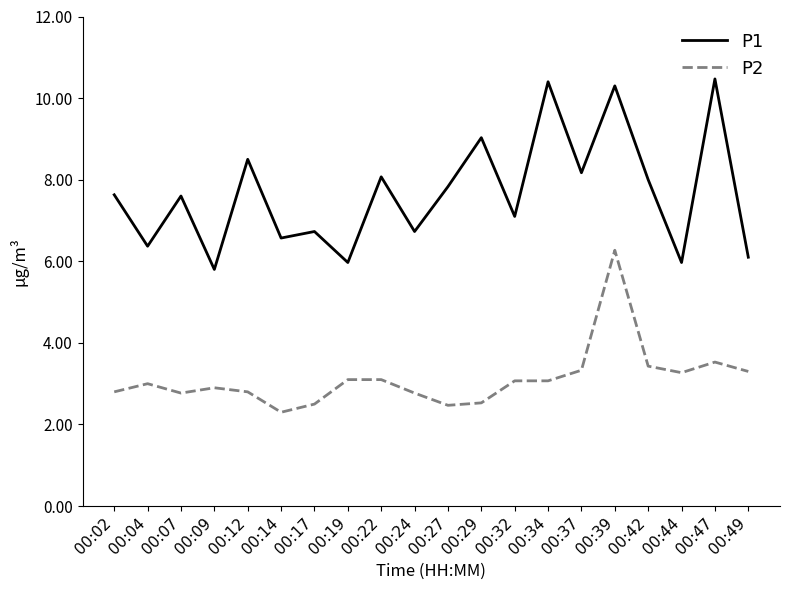

At which category is the sum across all series the highest?

00:39